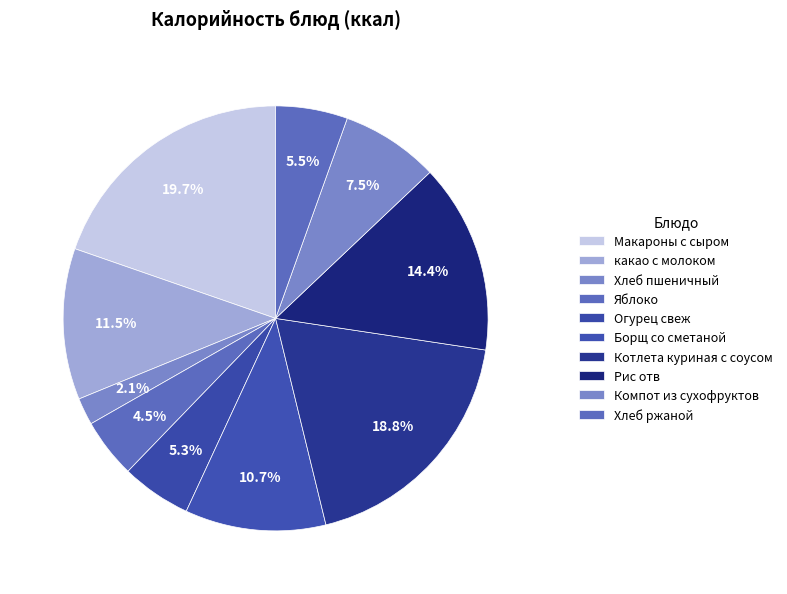

Count the number of slices in the pie.

10